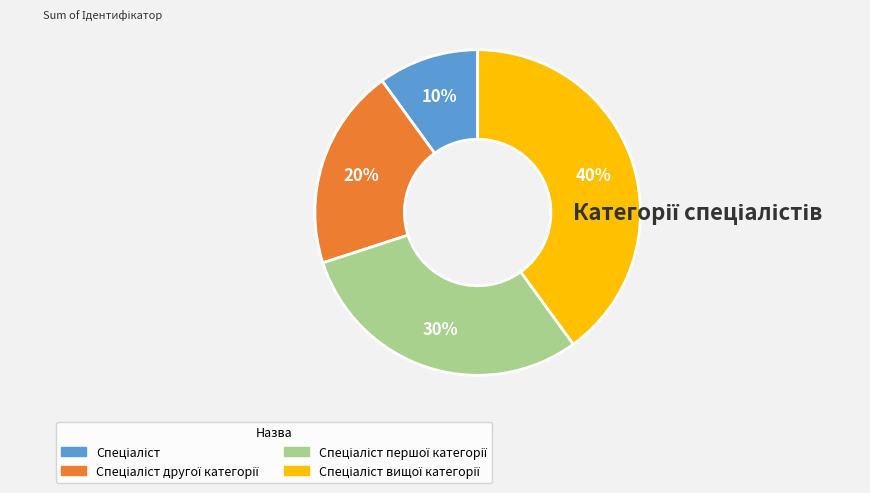

Is there a majority slice in this chart?

No